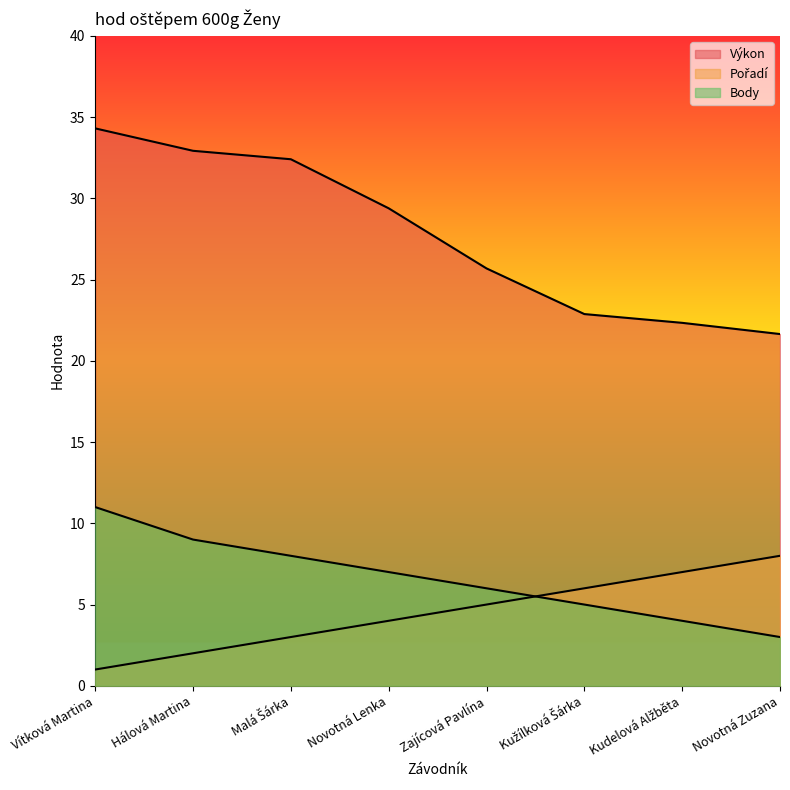

Is it true that Výkon equals 34.3 at Vítková Martina?

True